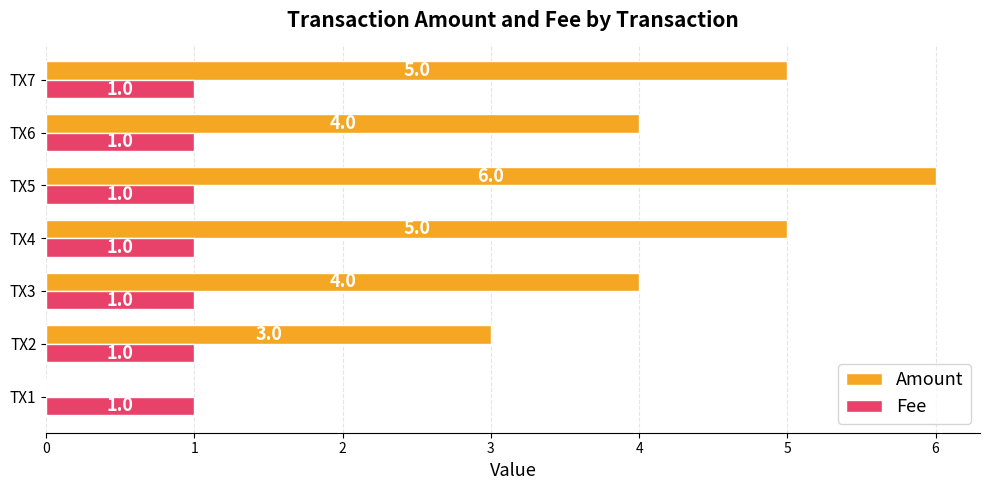

Between TX3 and TX5, which series saw the biggest shift?

Amount